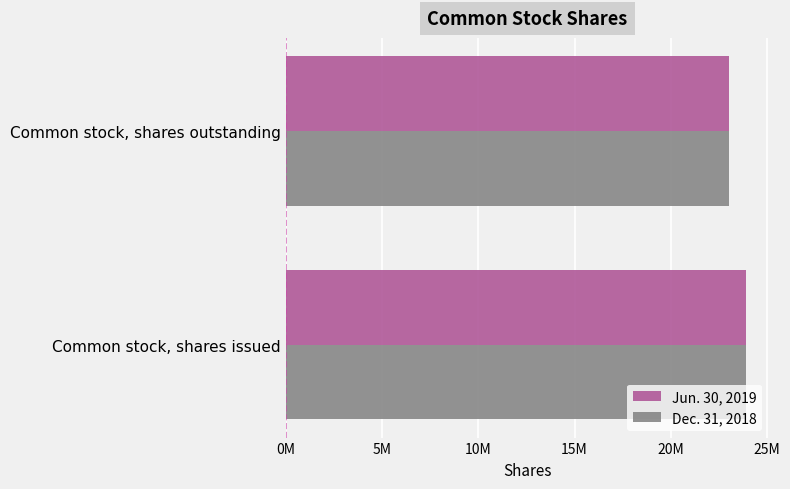

How many groups of bars are there?

2